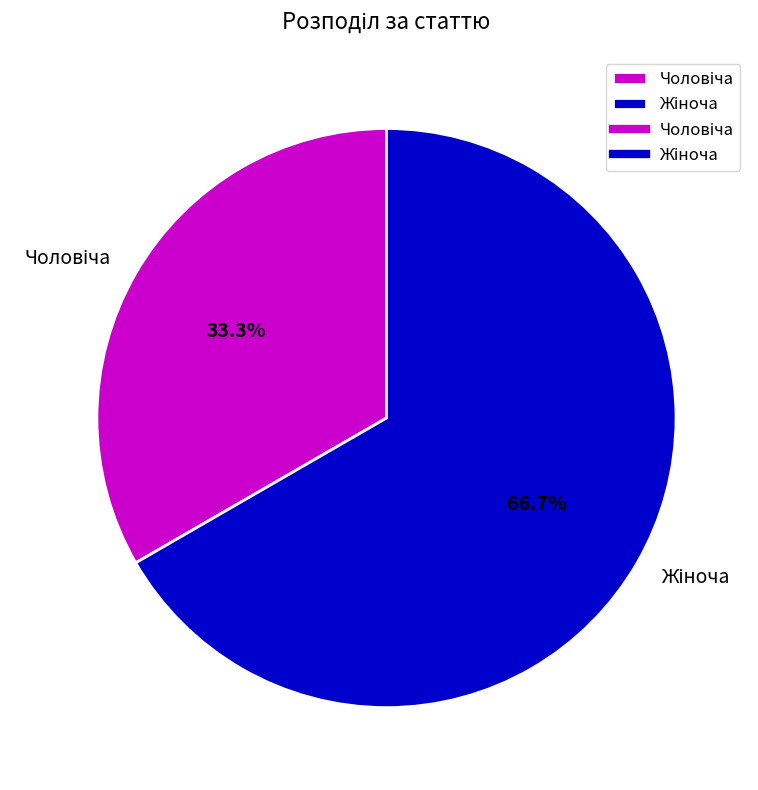

Is there any slice that represents more than half of the pie?

Yes